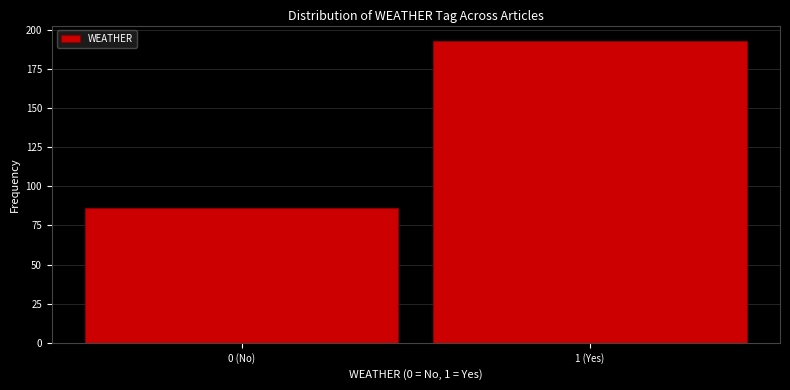

Reading right to left, extract all data points from this chart.

1 (Yes)=193	0 (No)=86